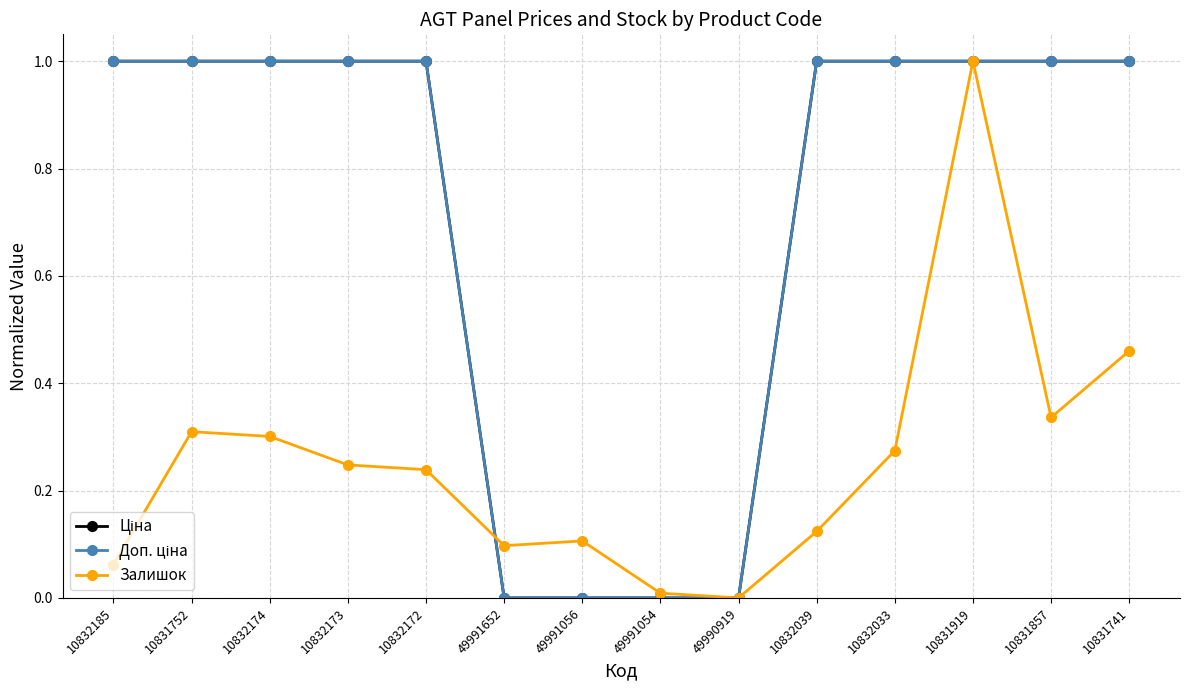

Does the chart have visible grid lines?

Yes